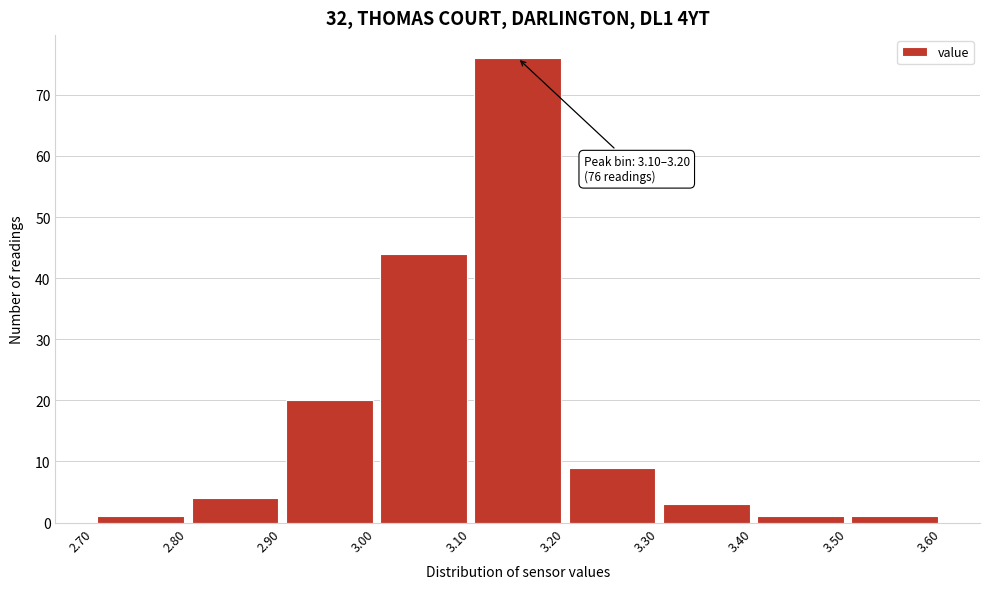

Over which range of the x-axis is the bar tallest?

3.10 to 3.20